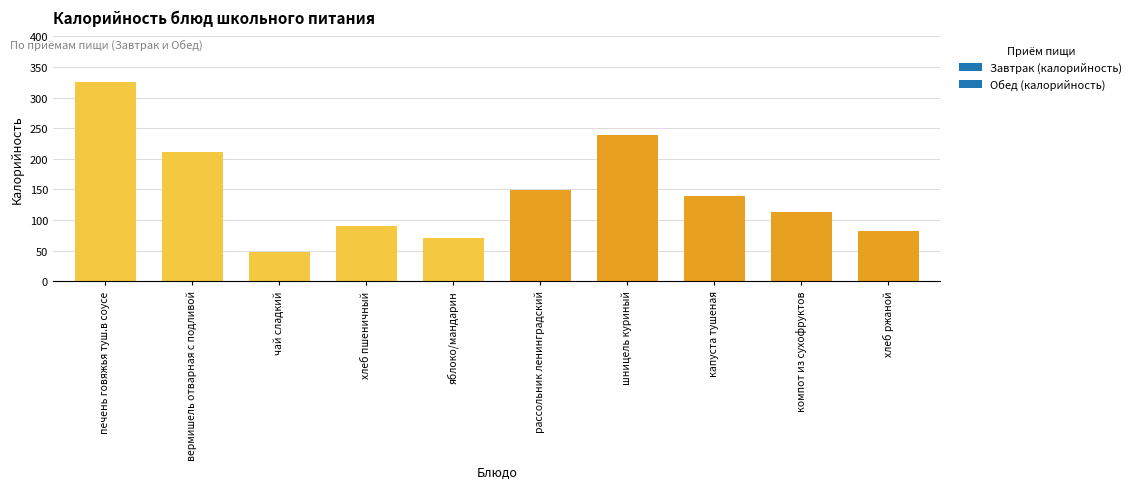

What is the label of the 8th bar from the right?

чай сладкий